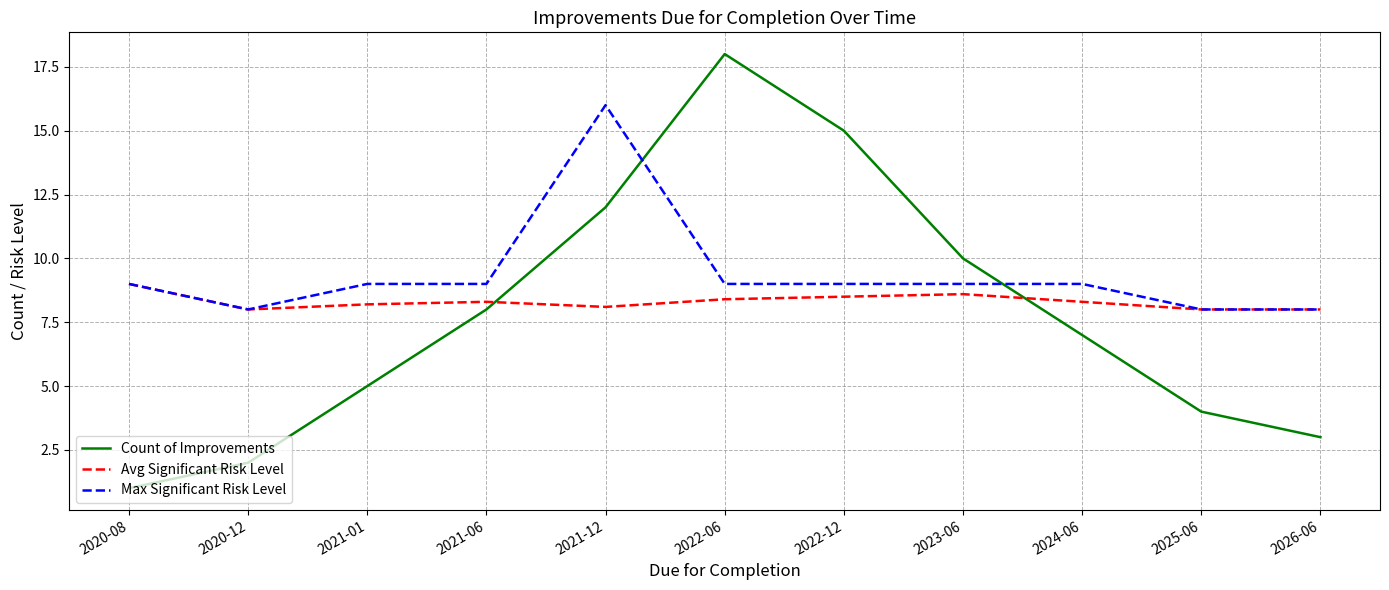

List the series in order of their overall mean, lowest first.

Count of Improvements, Avg Significant Risk Level, Max Significant Risk Level